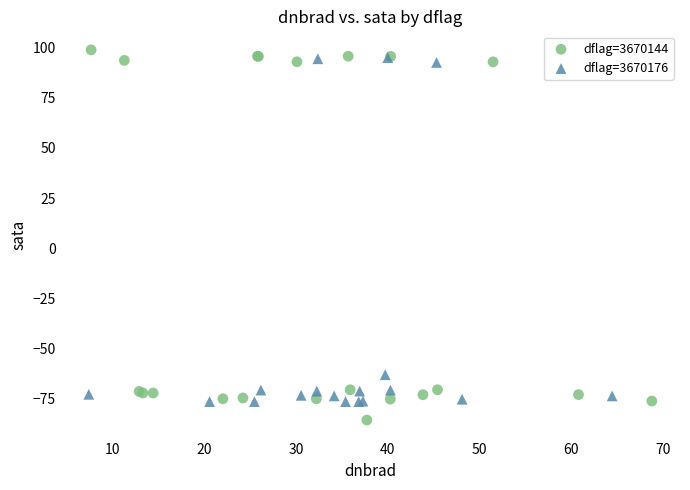

Which series contains the lowest Y value?

dflag=3670144